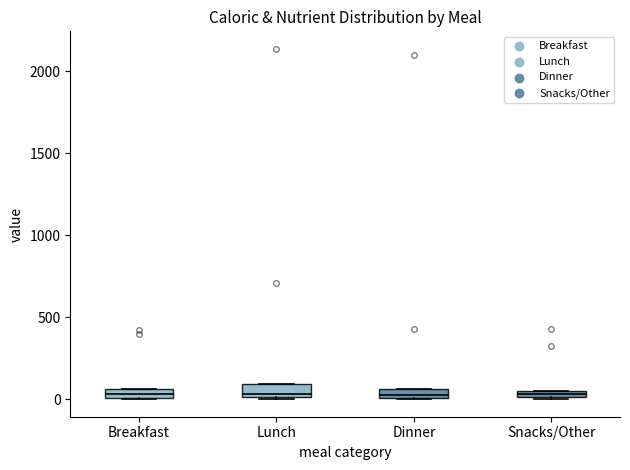

Where is the upper edge of the box for Breakfast on the y-axis? The values are not printed on the chart, so give them approximately, as read against the axis.

50